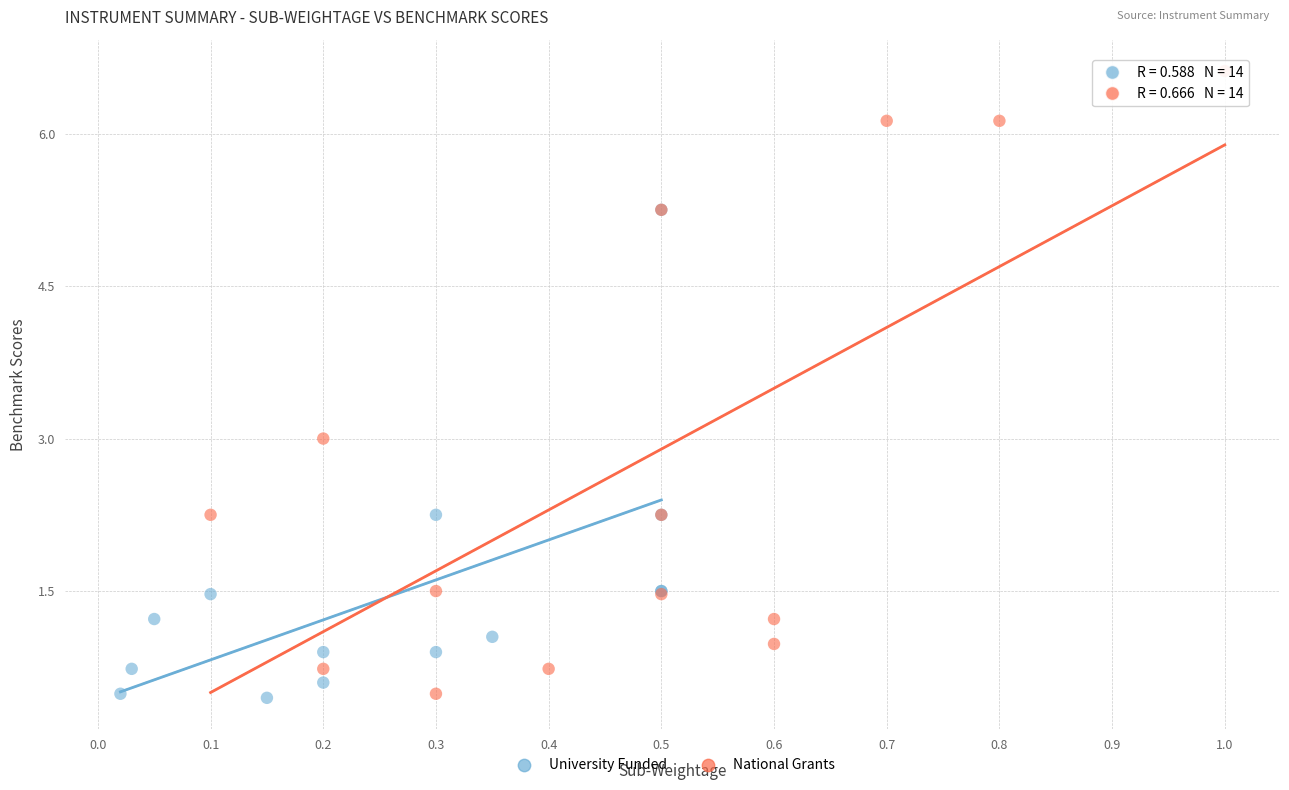

What are all the series names shown in the legend?

University Funded, National Grants